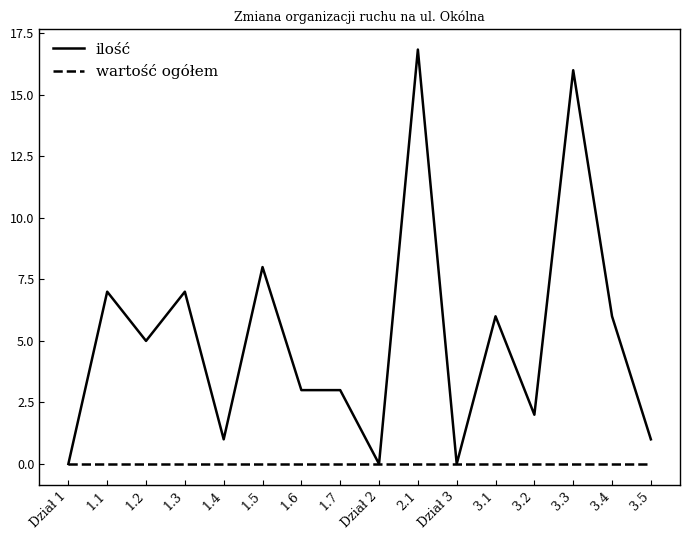

What position from the right is 1.7?

9